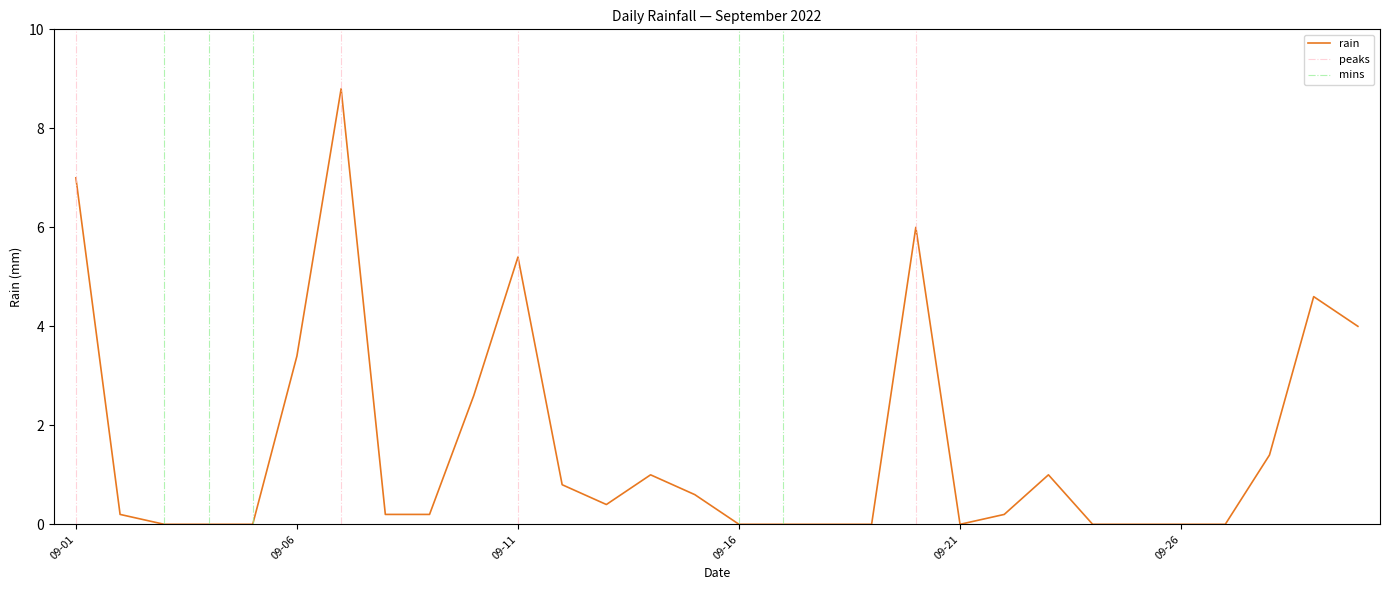

What is the maximum value for rain?

8.8